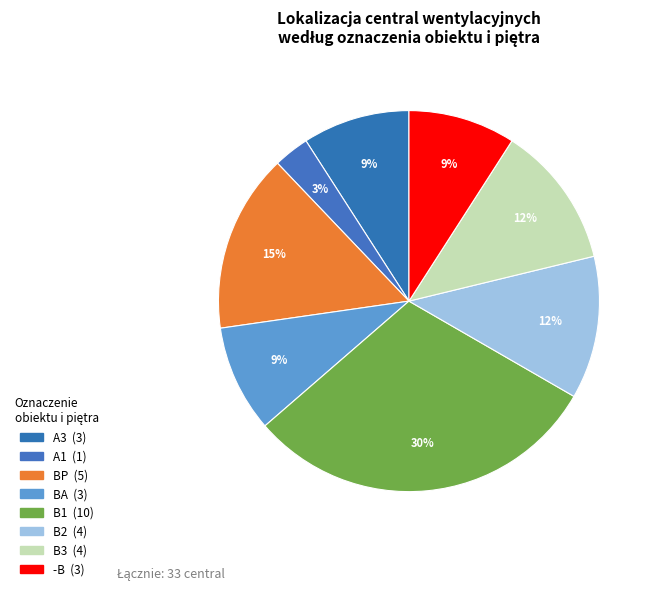

Which category has the smallest portion of the pie?

A1